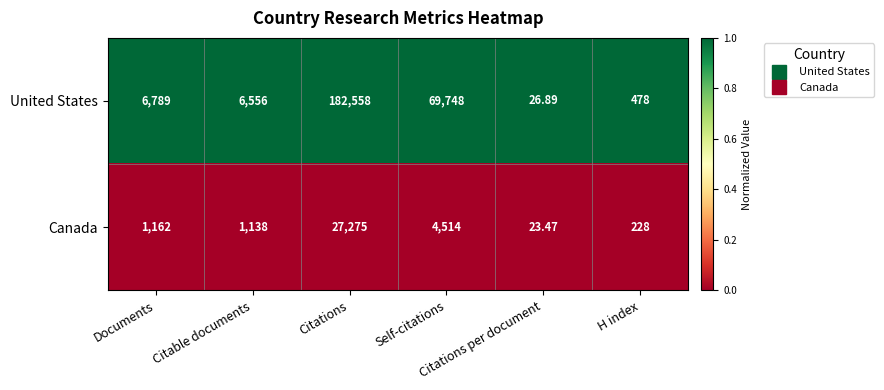

List the series in order of their peak value, highest first.

United States, Canada